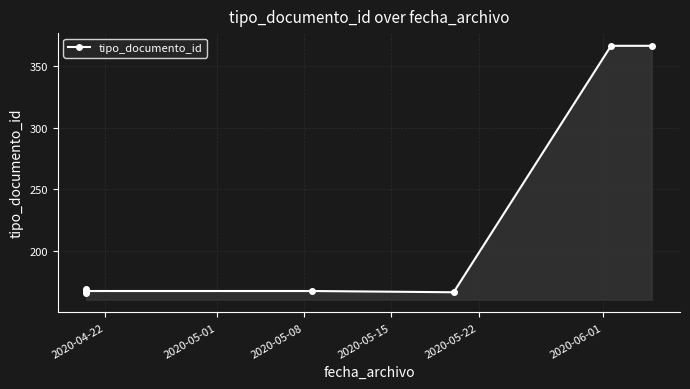

What is the maximum value shown in the chart?

366